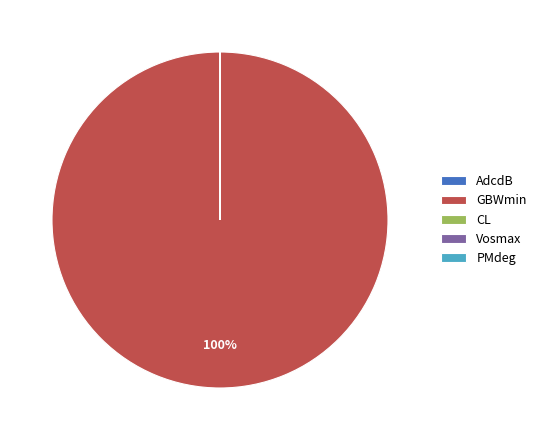

What is the largest slice in the pie chart?

GBWmin